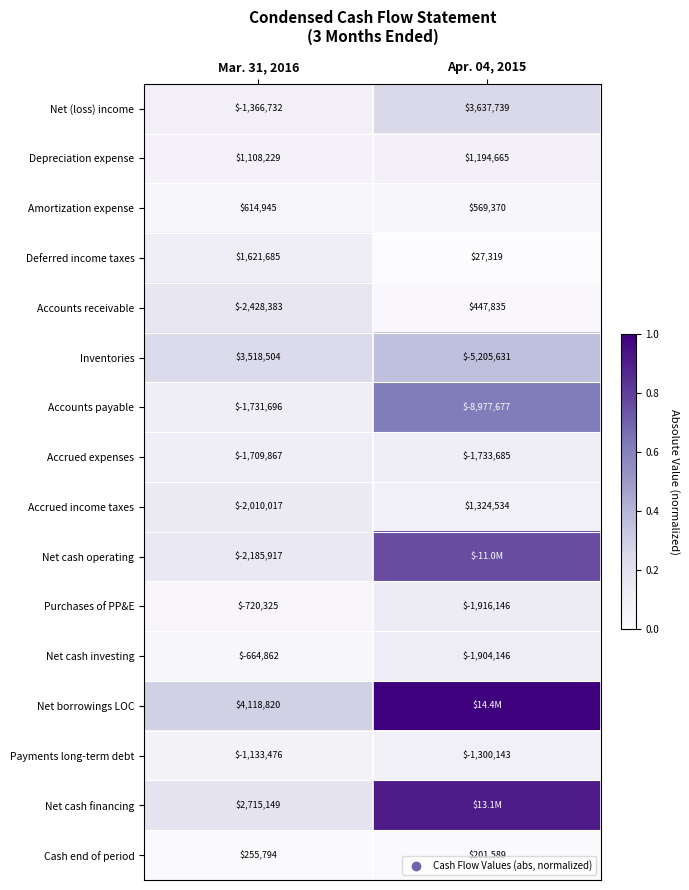

Where is Net borrowings LOC nearest to the value 0?

Mar. 31, 2016